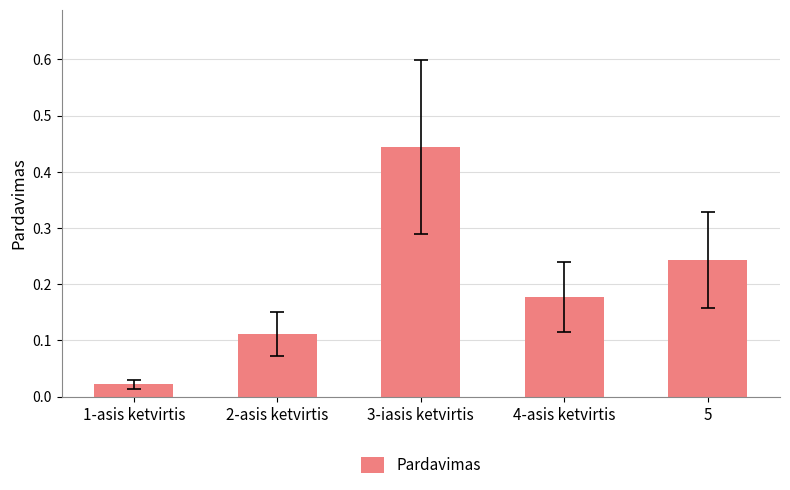

At which label is the value closest to 0?

1-asis ketvirtis